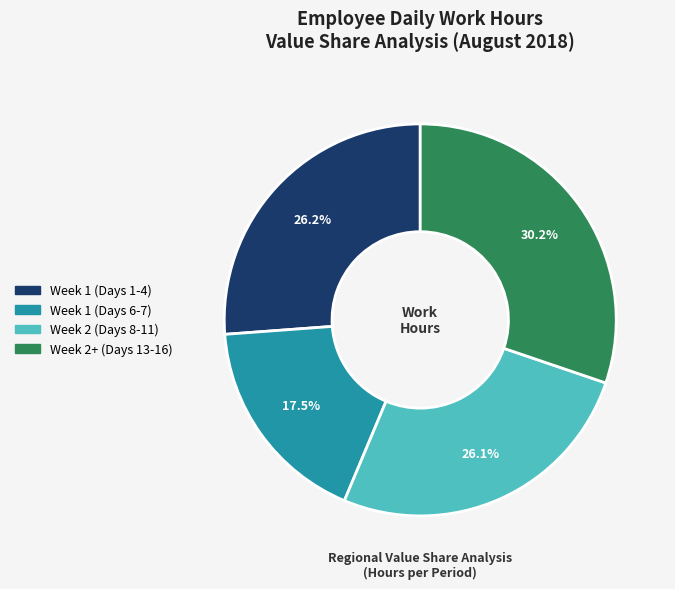

Does any single category account for the majority?

No